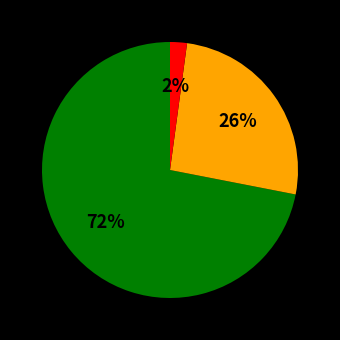

To the nearest percent, what is the average slice percentage?

33%